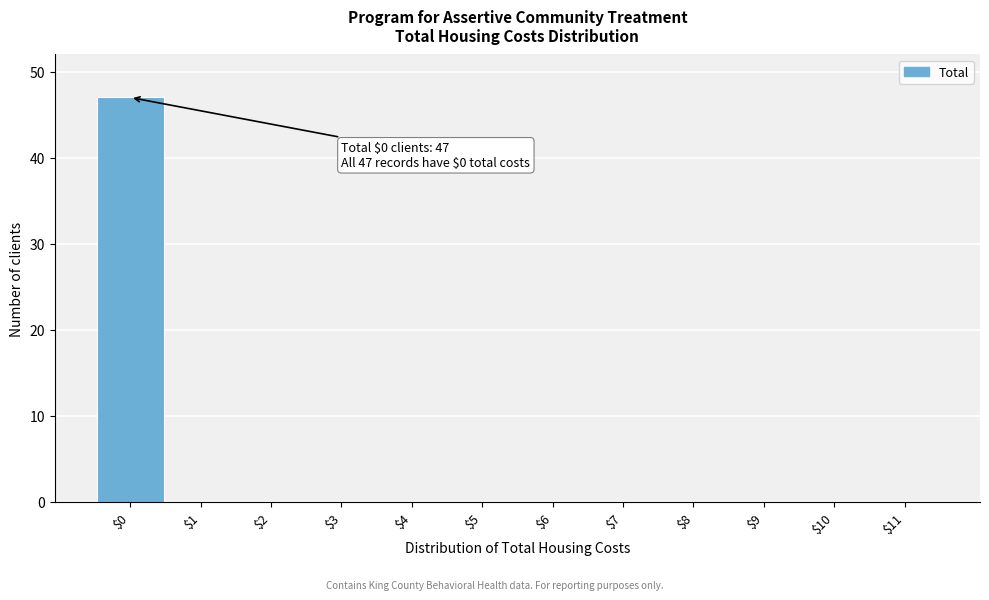

What is the sum of all values?

47